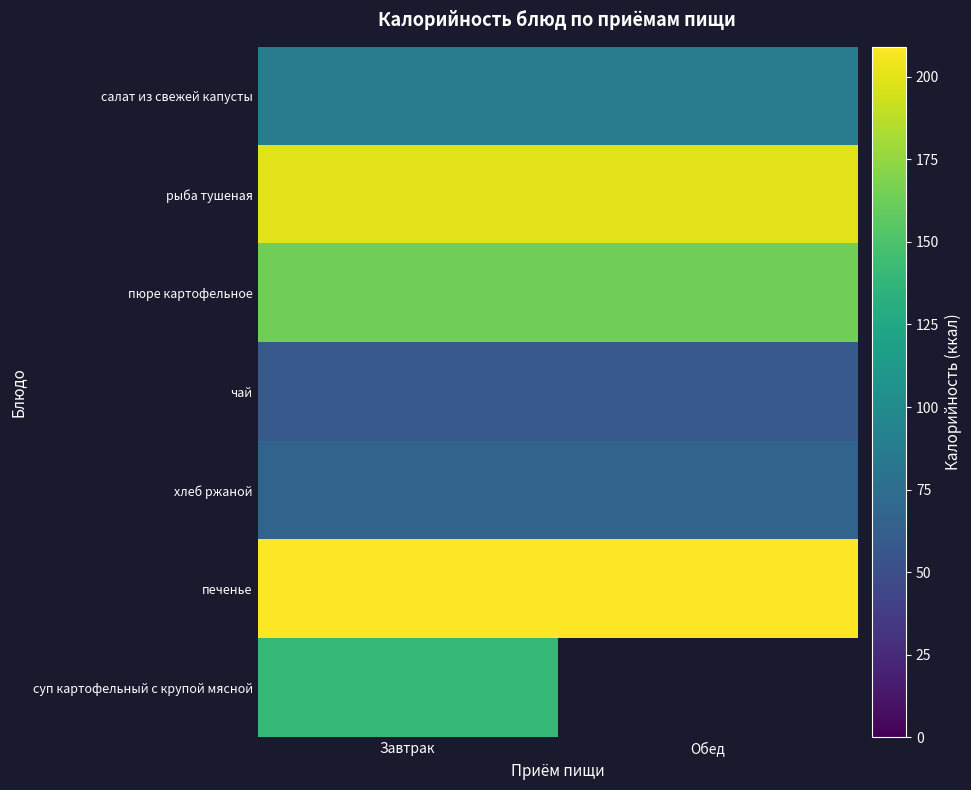

At which label is пюре картофельное closest to 164?

Завтрак